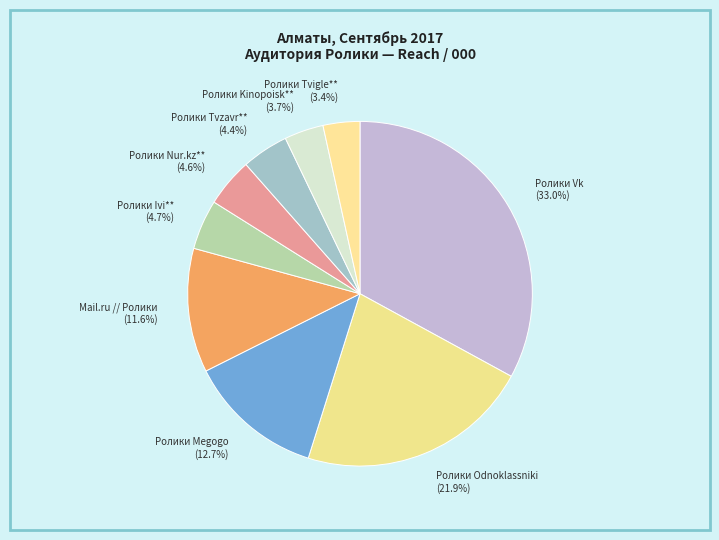

Is there a majority slice in this chart?

No